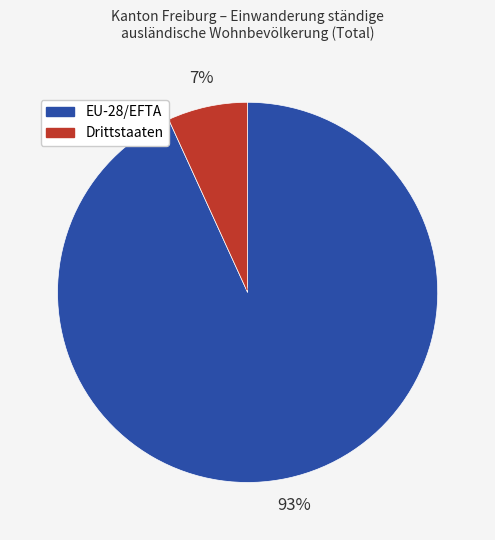

To the nearest percent, what portion does EU-28/EFTA represent?

93%